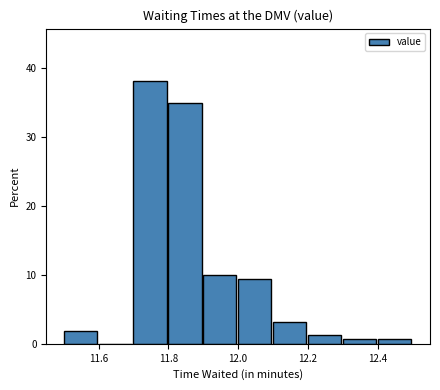

Reading left to right, transcribe this chart: for each bar, give the range it covers on the x-axis and its height. The values are not printed on the chart, so give them approximately, as read against the axis.

11.5 to 11.6: 2
11.6 to 11.7: 0
11.7 to 11.8: 38
11.8 to 11.9: 35
11.9 to 12.0: 10
12.0 to 12.1: 9
12.1 to 12.2: 3
12.2 to 12.3: 1
12.3 to 12.4: under 1
12.4 to 12.5: under 1